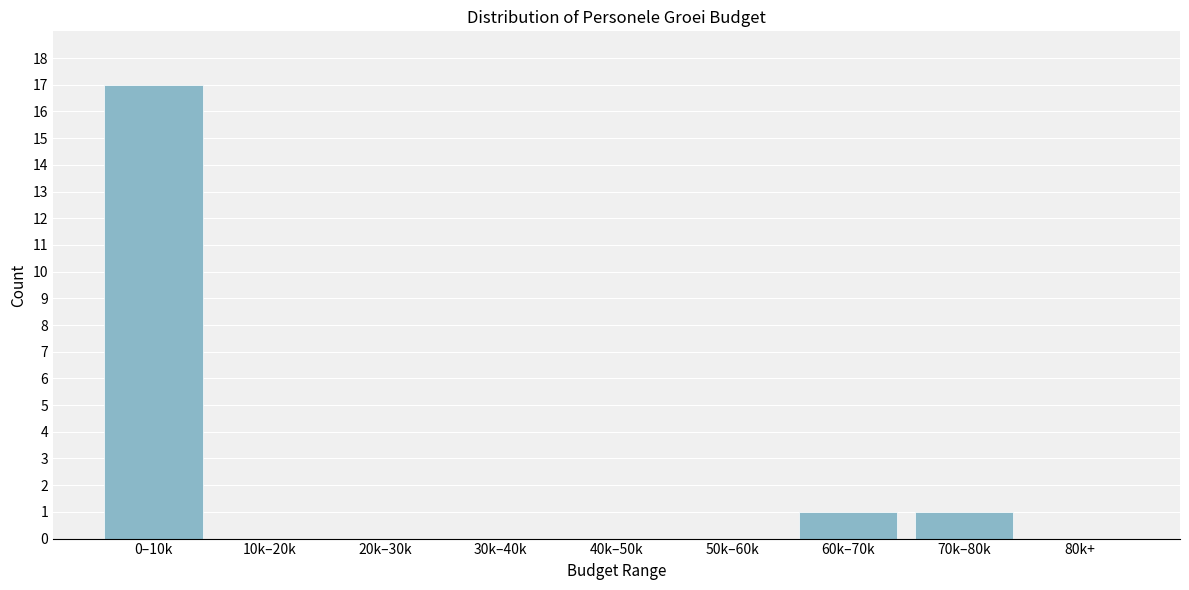

Reading left to right, what are all the values shown in this chart?

0–10k=17	10k–20k=0	20k–30k=0	30k–40k=0	40k–50k=0	50k–60k=0	60k–70k=1	70k–80k=1	80k+=0